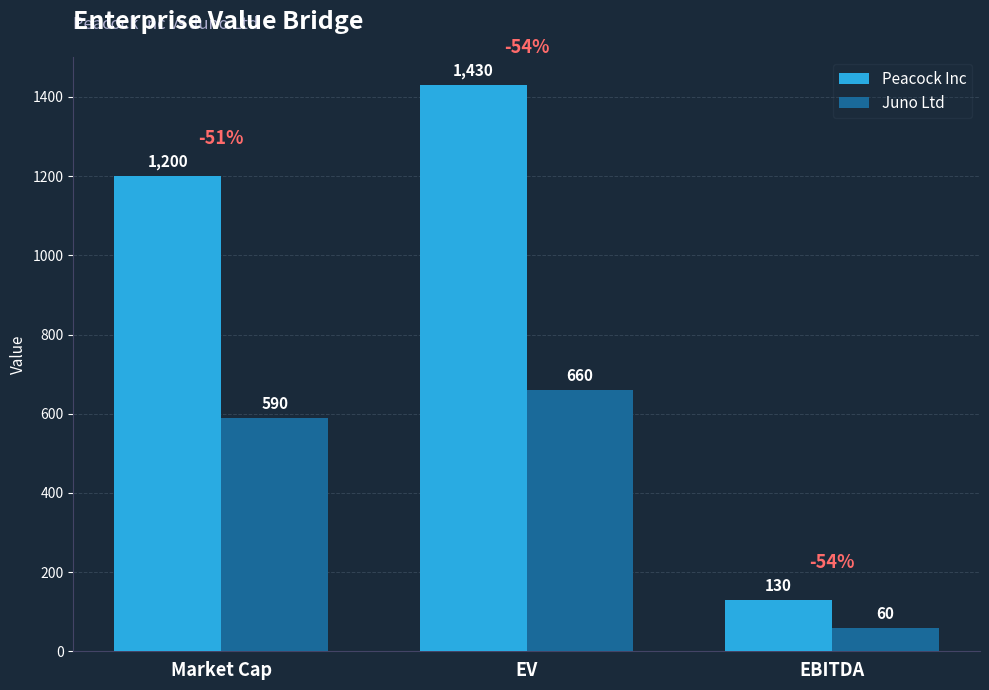

What is the spread (max minus min) of values at EV?

770